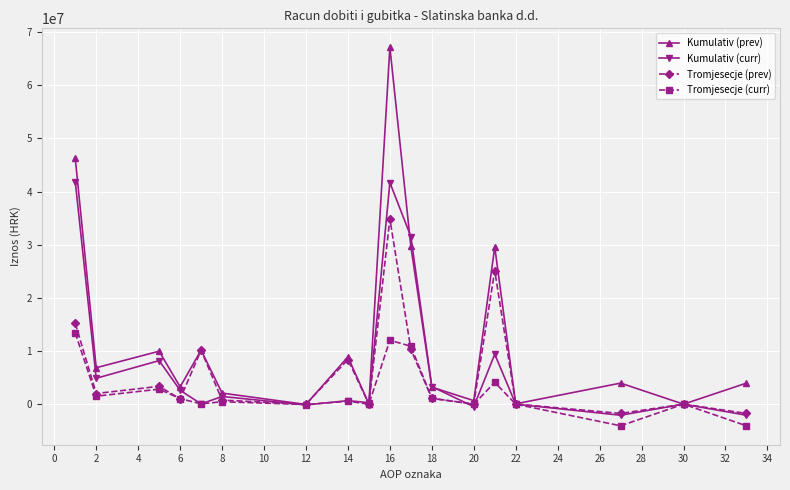

Rank the series by their maximum value, from highest to lowest.

Kumulativ (prev), Kumulativ (curr), Tromjesecje (prev), Tromjesecje (curr)